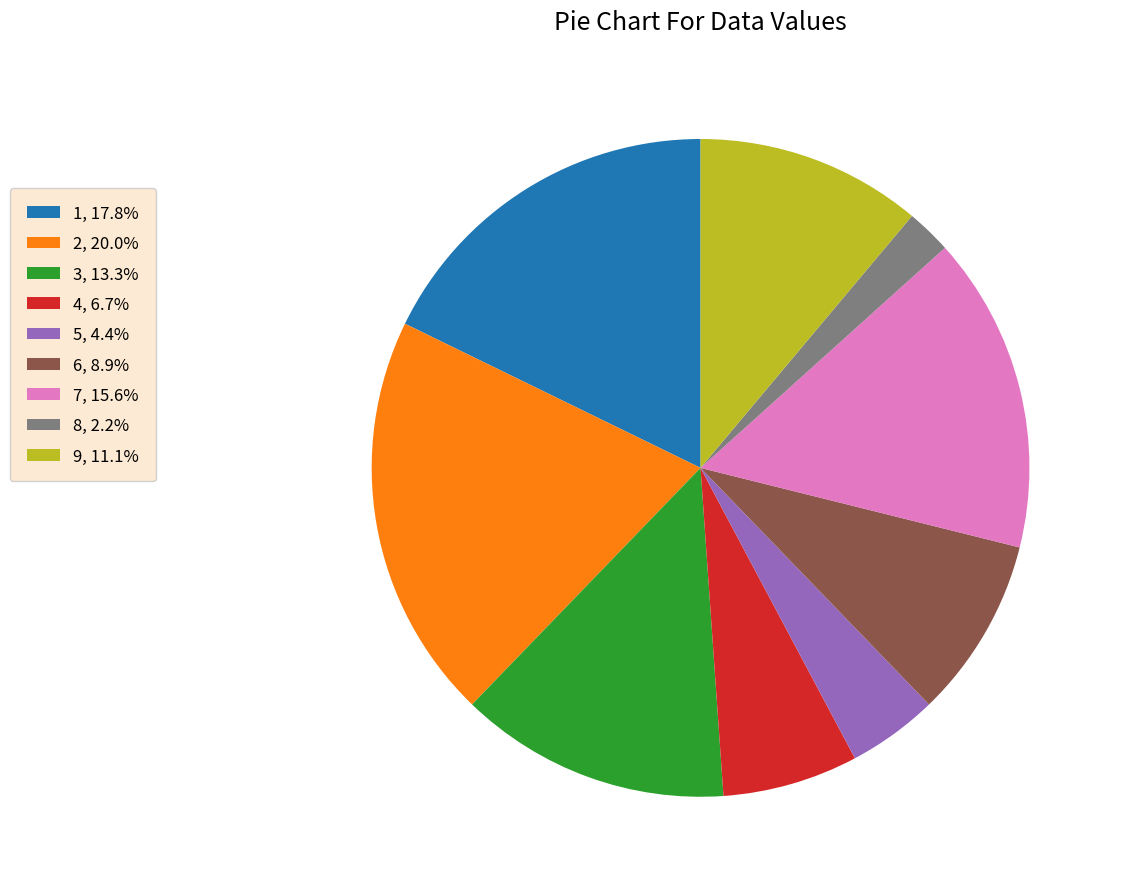

Approximately how many times larger is the value at 3, 13.3% compared to 4, 6.7%?

2.0